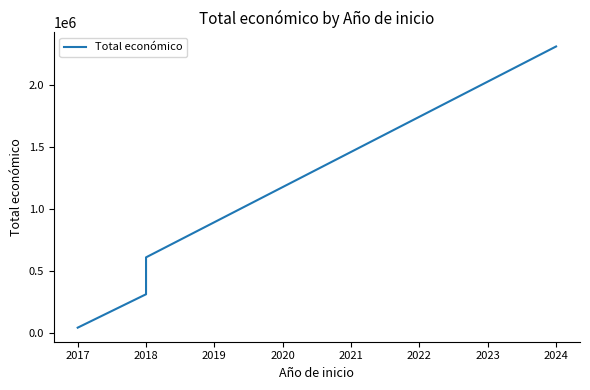

What is the smallest value displayed?

42072